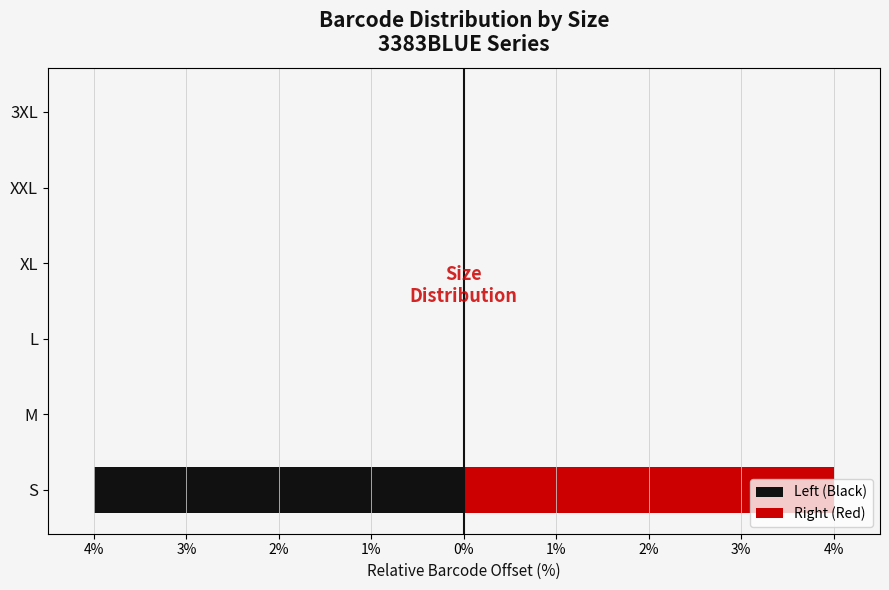

Rank the series by their average value, from highest to lowest.

Right (Red), Left (Black)